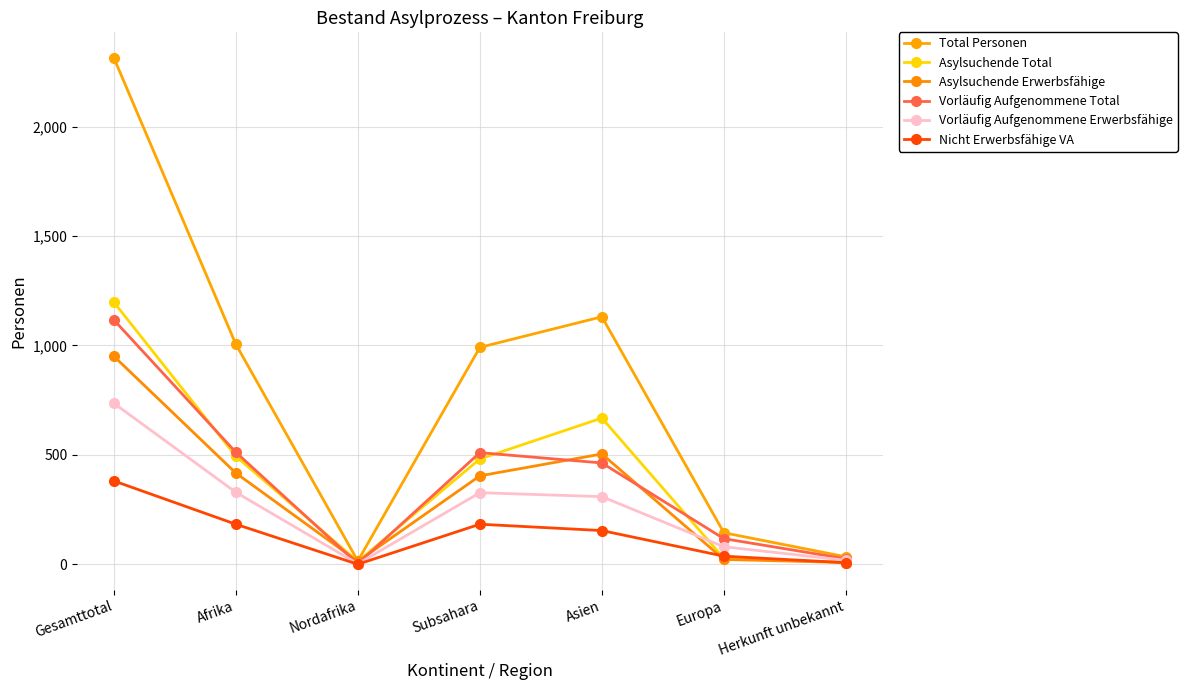

Which category has the lowest value in the Total Personen series?

Nordafrika